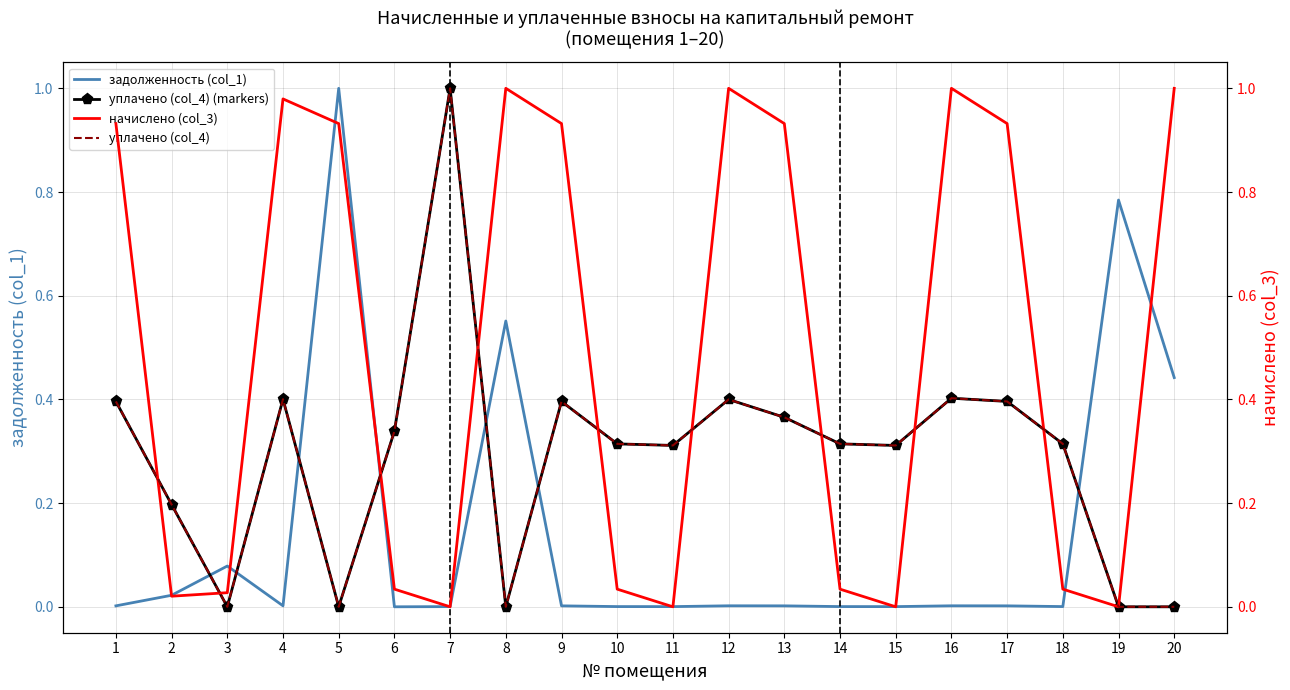

Rank the series by their maximum value, from lowest to highest.

задолженность (col_1), уплачено (col_4) (markers), начислено (col_3), уплачено (col_4)